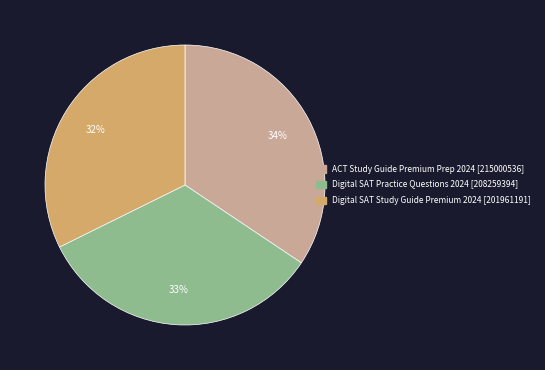

Approximately how many times larger is the value at Digital SAT Study Guide Premium 2024 [201961191] compared to ACT Study Guide Premium Prep 2024 [215000536]?

0.9